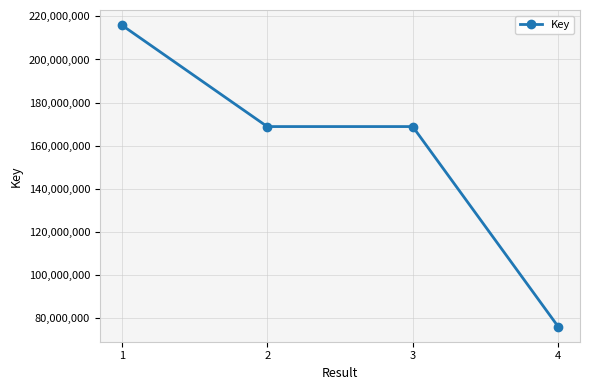

What value does the data have at 3, to the nearest 10?

168858270